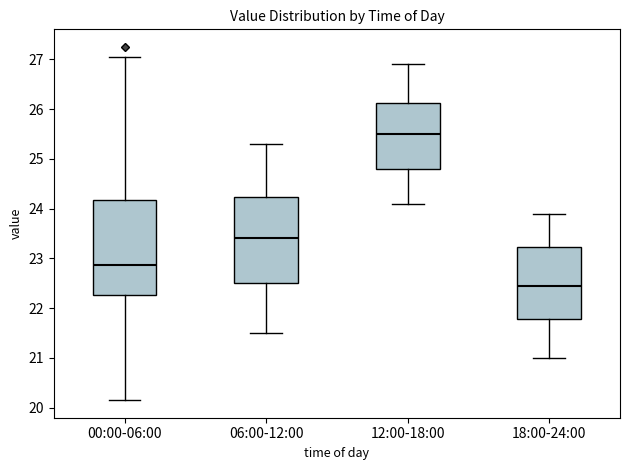

Where does the median line of the box for 18:00-24:00 sit on the y-axis? The values are not printed on the chart, so give them approximately, as read against the axis.

22.5